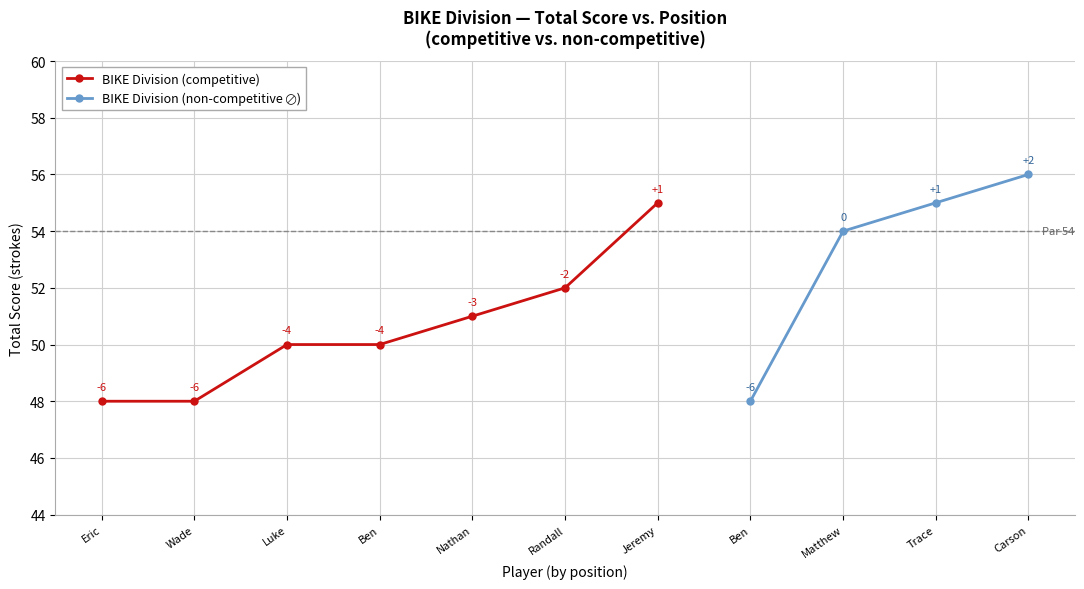

How many lines are shown in the chart?

2